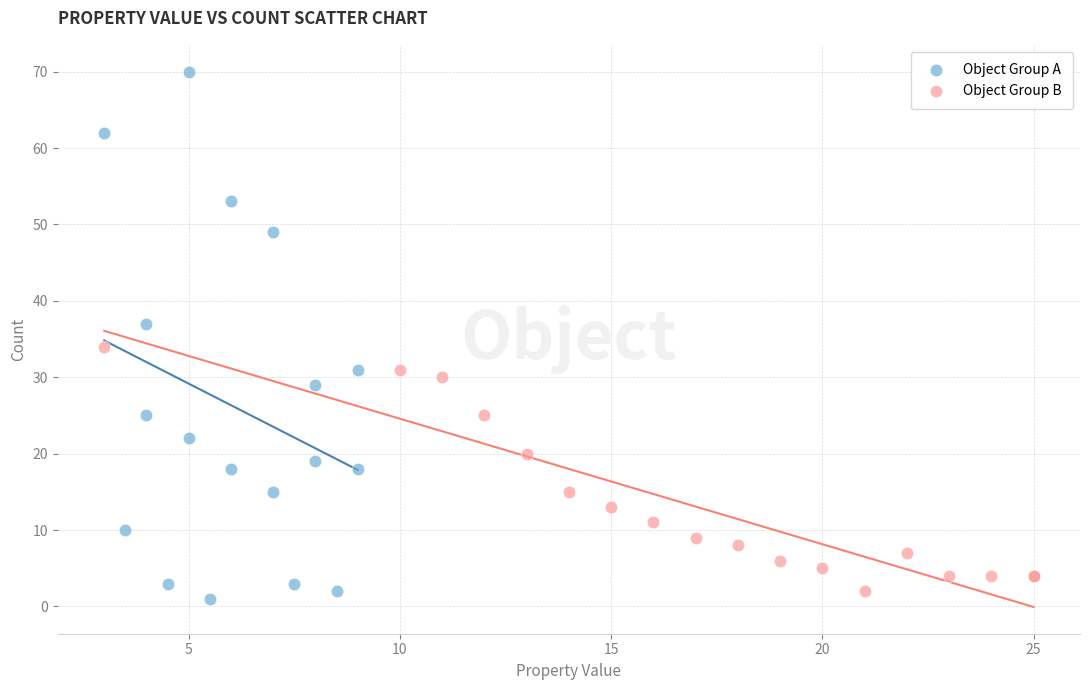

Which series has the widest spread of Y values?

Object Group A